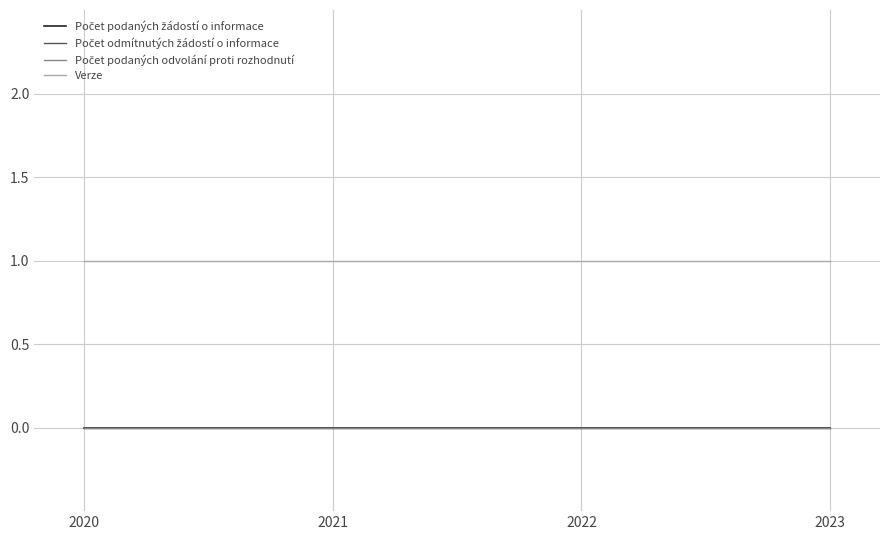

True or false: Verze has more than 2 points higher than both neighbors.

False